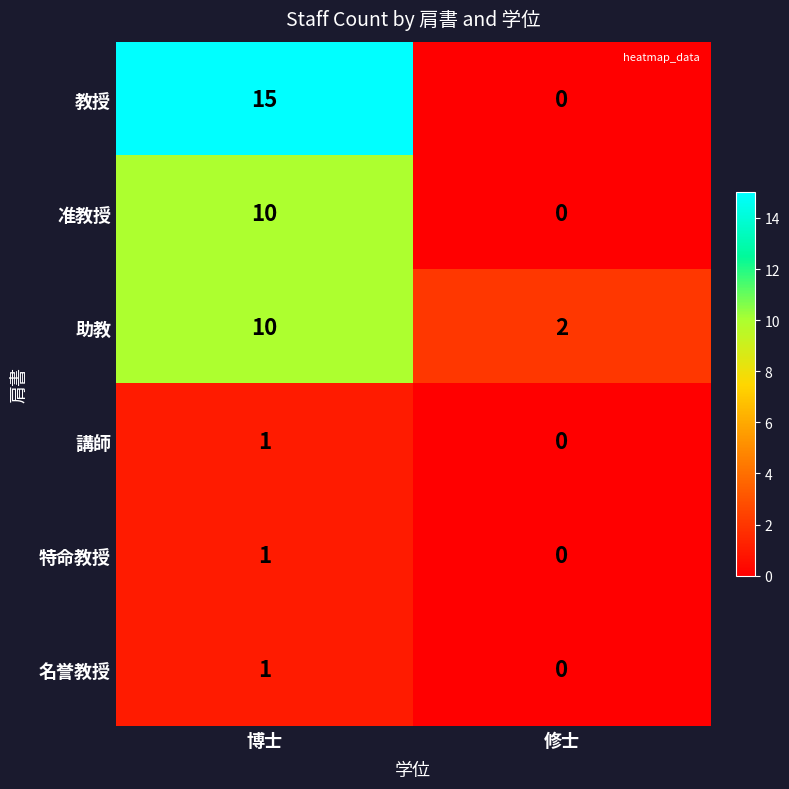

At how many categories does at least one series exceed 9?

1